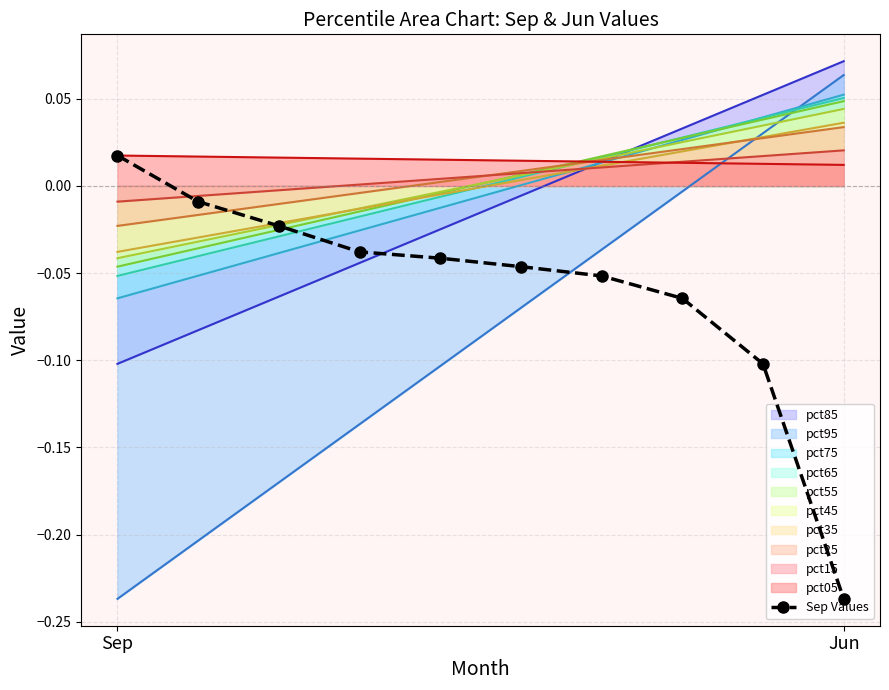

True or false: the data has more than 1 interior local peaks.

False